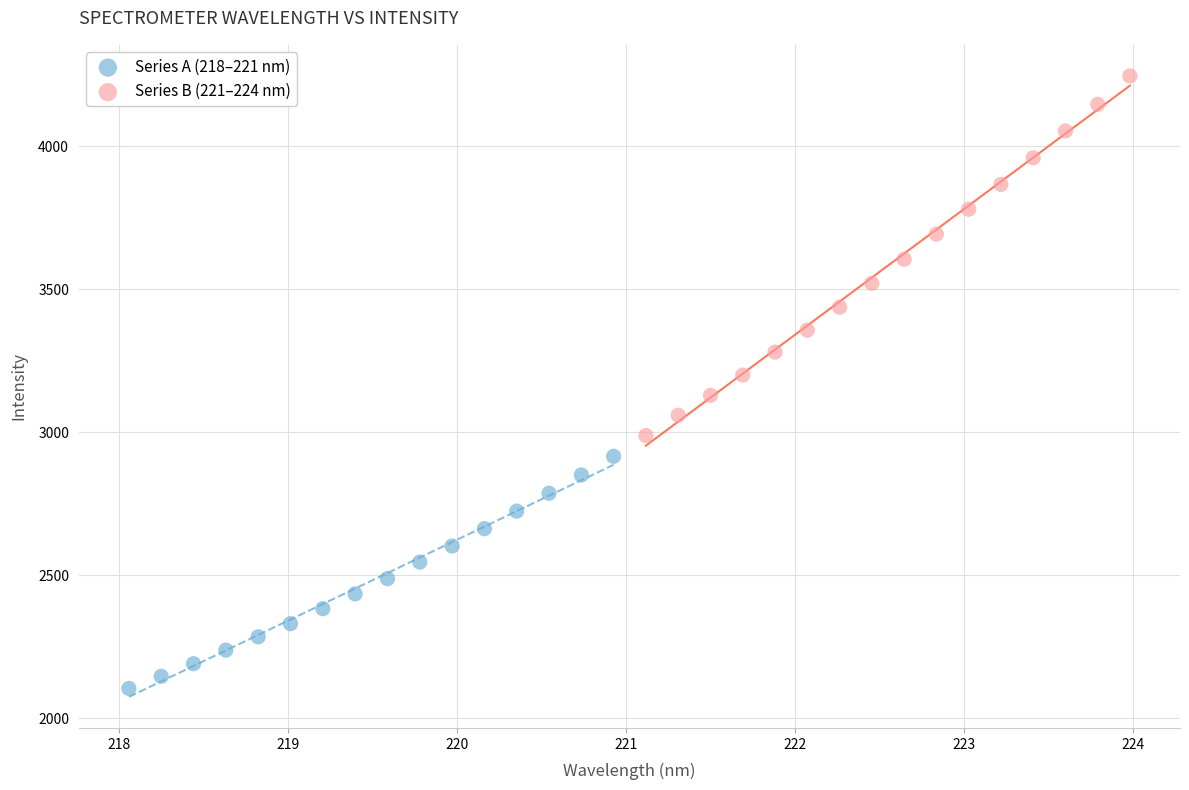

Which series contains the highest Y value?

Series B (221–224 nm)